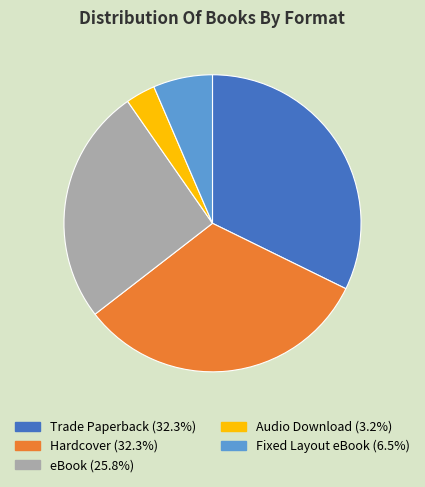

Is the sum of Hardcover and Fixed Layout eBook greater than half?

No